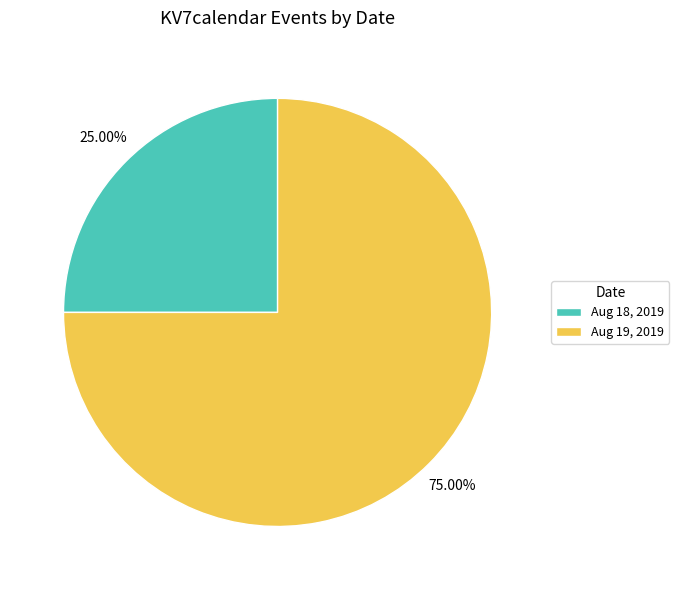

Rank the categories by value from highest to lowest.

Aug 19, 2019, Aug 18, 2019